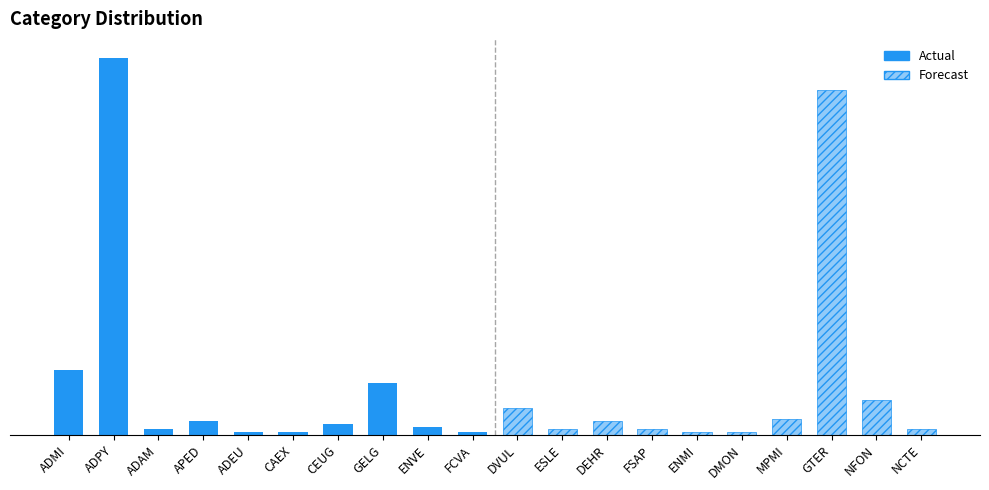

At which label does Solid first exceed 4?

ADMI